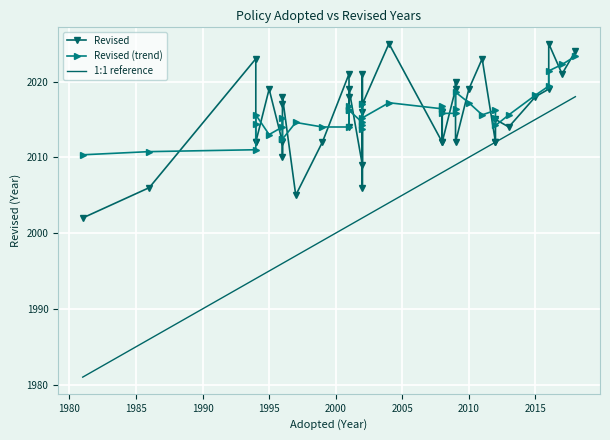

True or false: Revised and Adopted cross at least once.

False